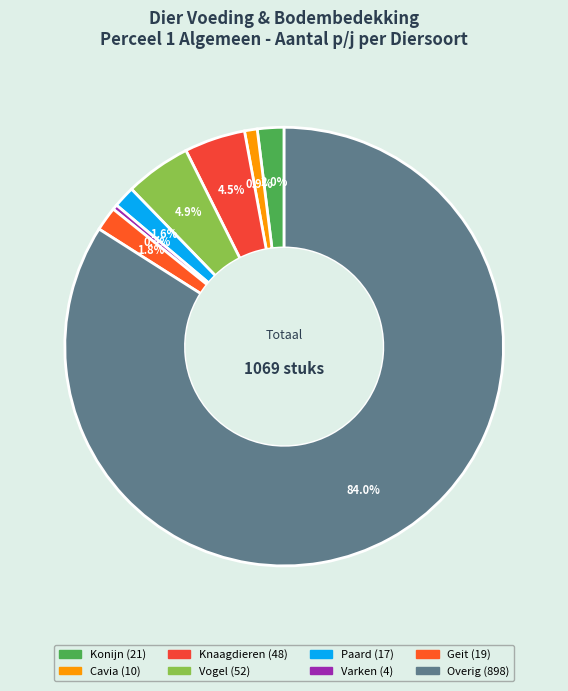

What is the majority slice?

Overig